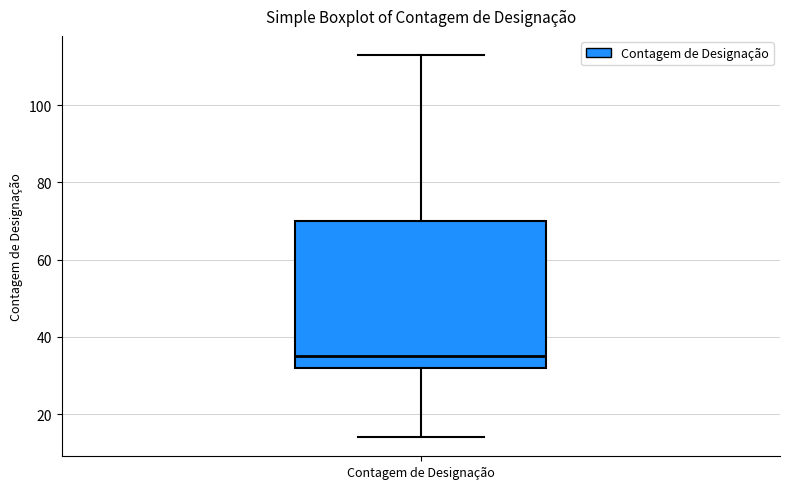

Where does the median line of the box for Contagem de Designação sit on the y-axis? The values are not printed on the chart, so give them approximately, as read against the axis.

36